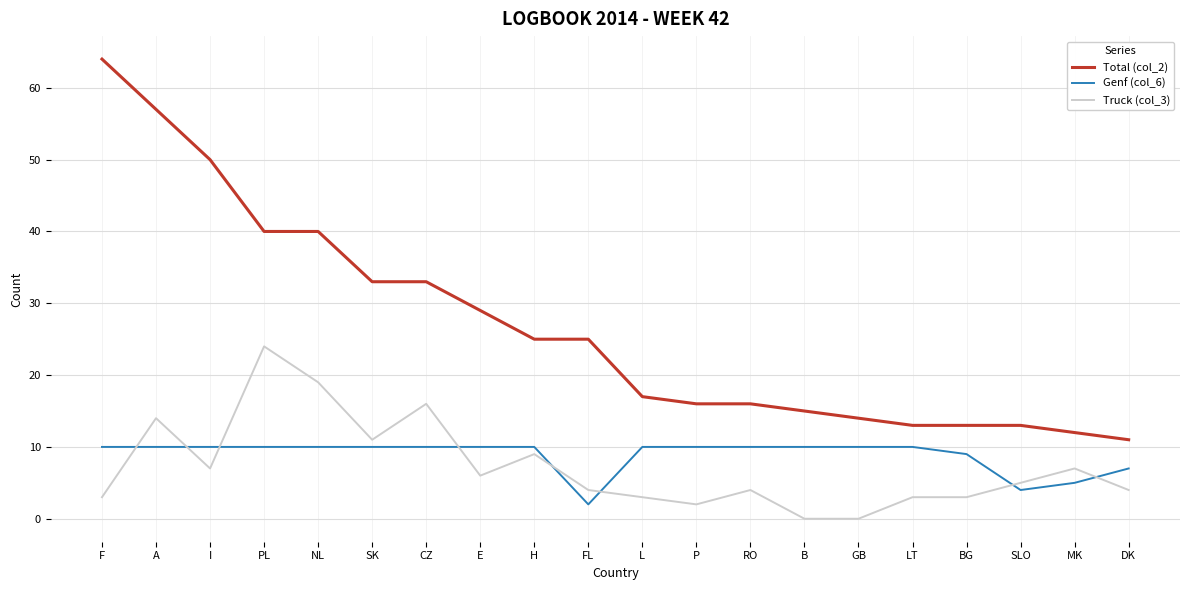

What is the maximum value shown in the chart?

64